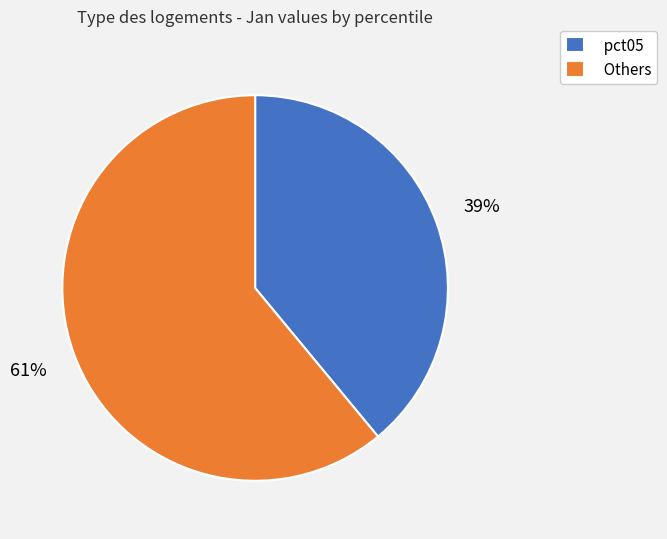

Which slice represents more than half of the pie?

Others